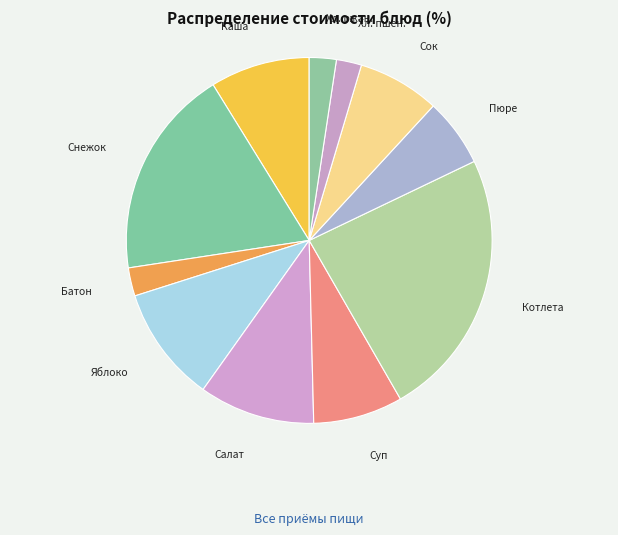

Which slice is the smallest?

Хлеб пшеничный